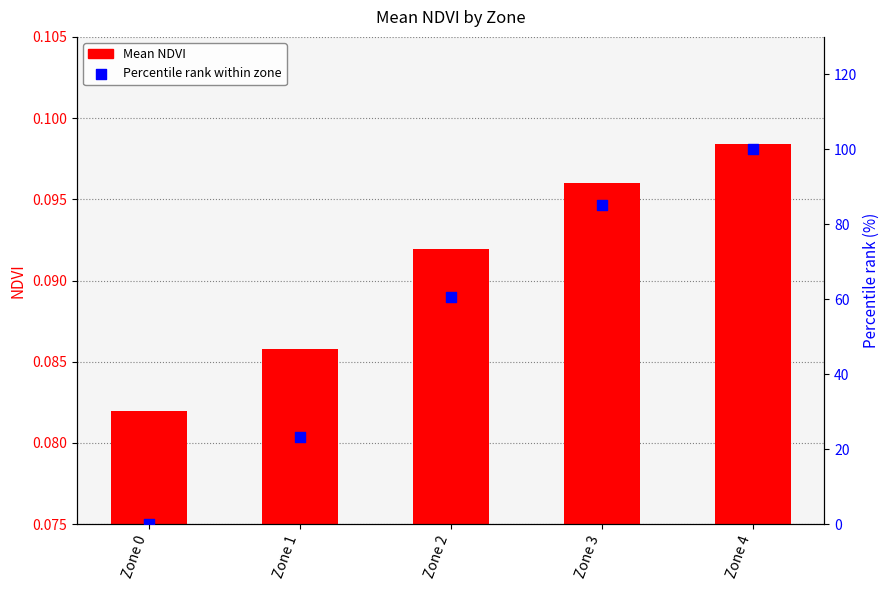

At how many categories does at least one series exceed 16?

4